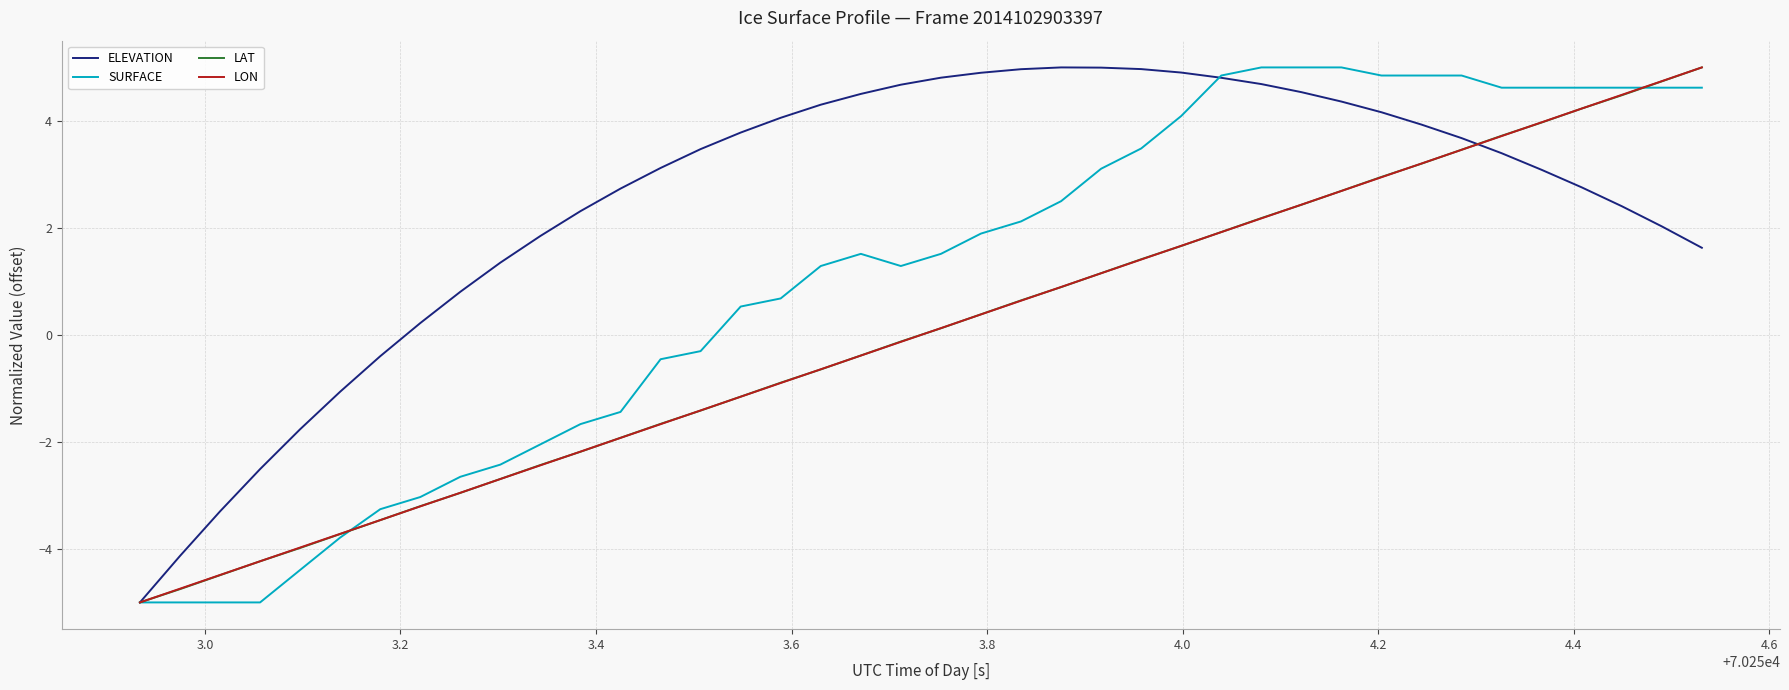

How many series are shown in this chart?

4